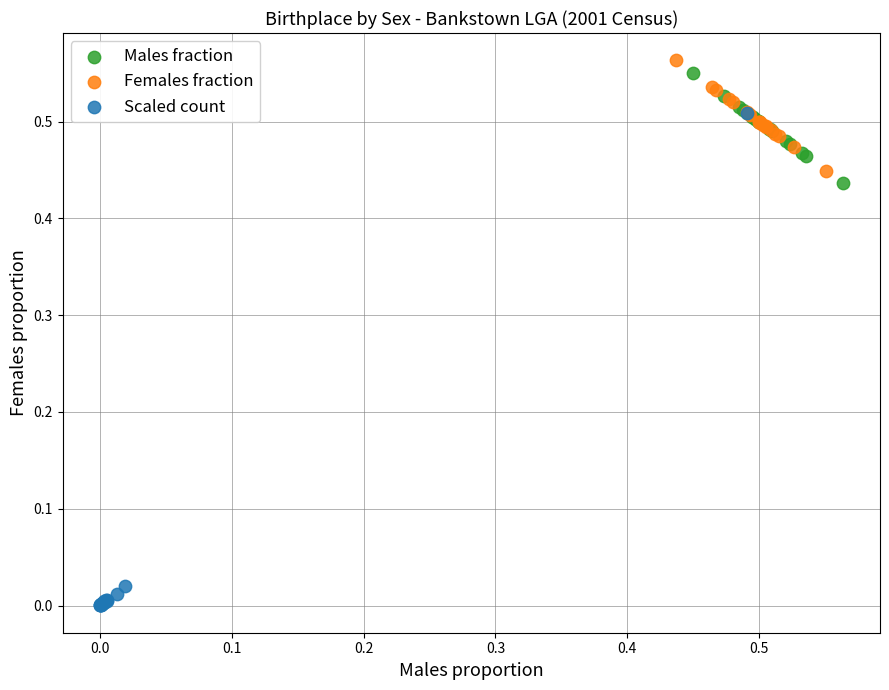

Which series reaches the maximum Y coordinate?

Females fraction